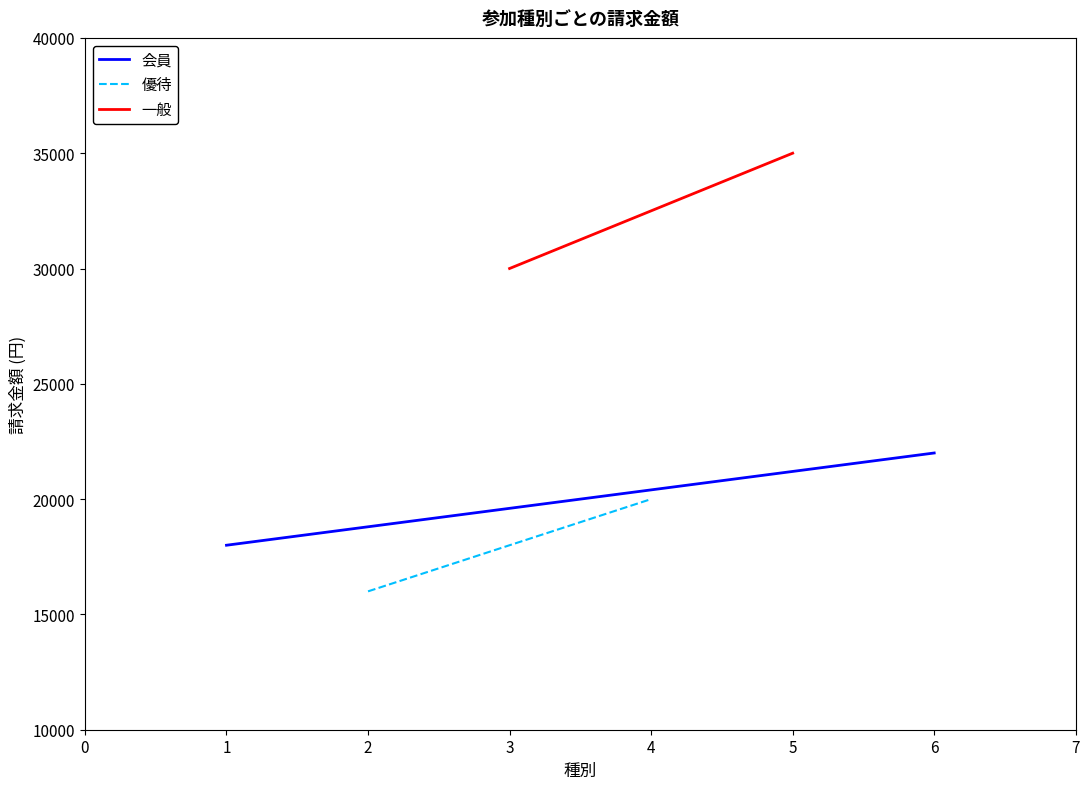

What is the sum of the 会員 values at 6 and 1?

40000